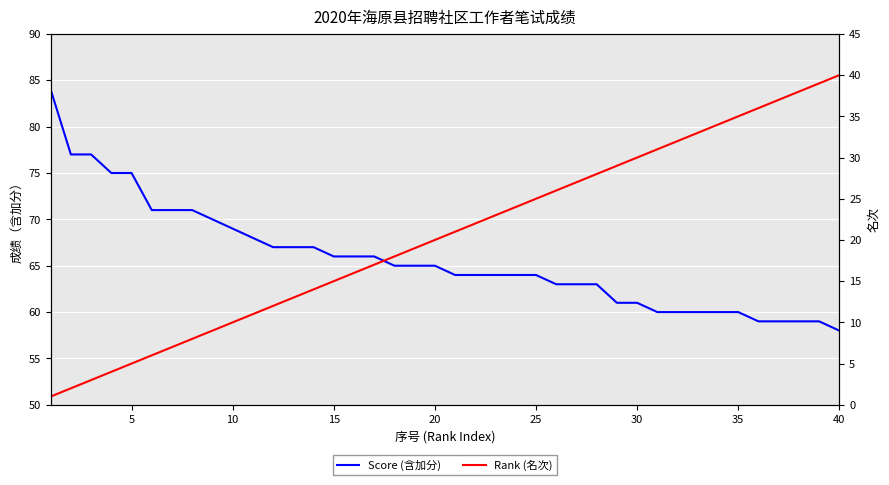

What is the difference between the maximum and minimum values in the Score (含加分) series?

26